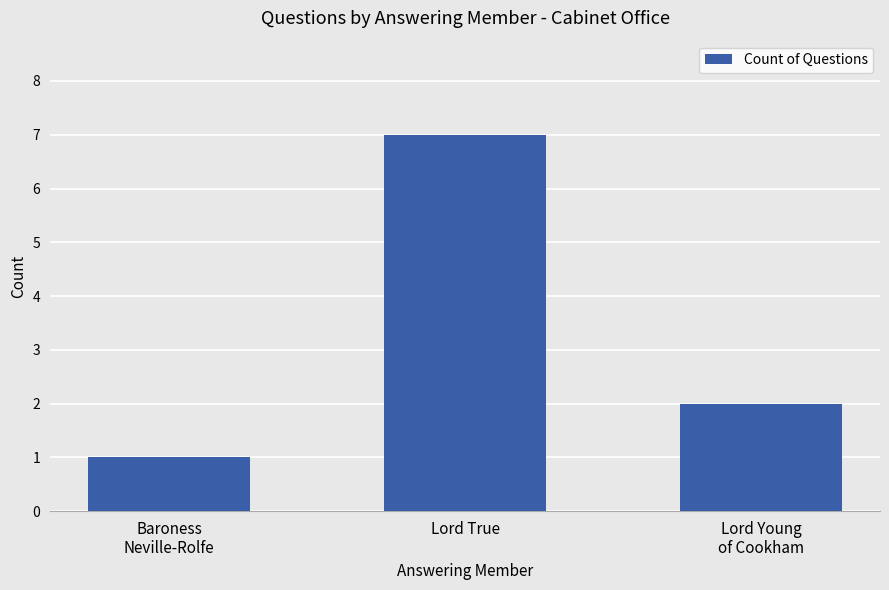

What is the value of the 2nd bar from the left?

7